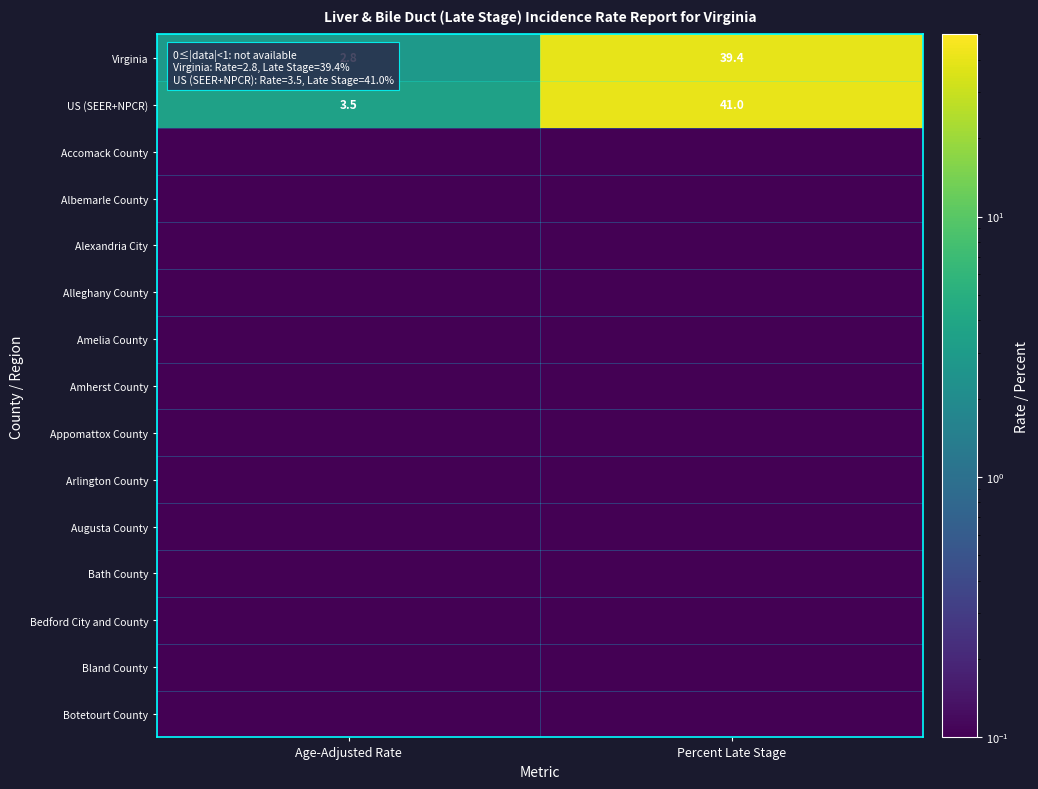

Where is Arlington County nearest to the value 0?

Age-Adjusted Rate